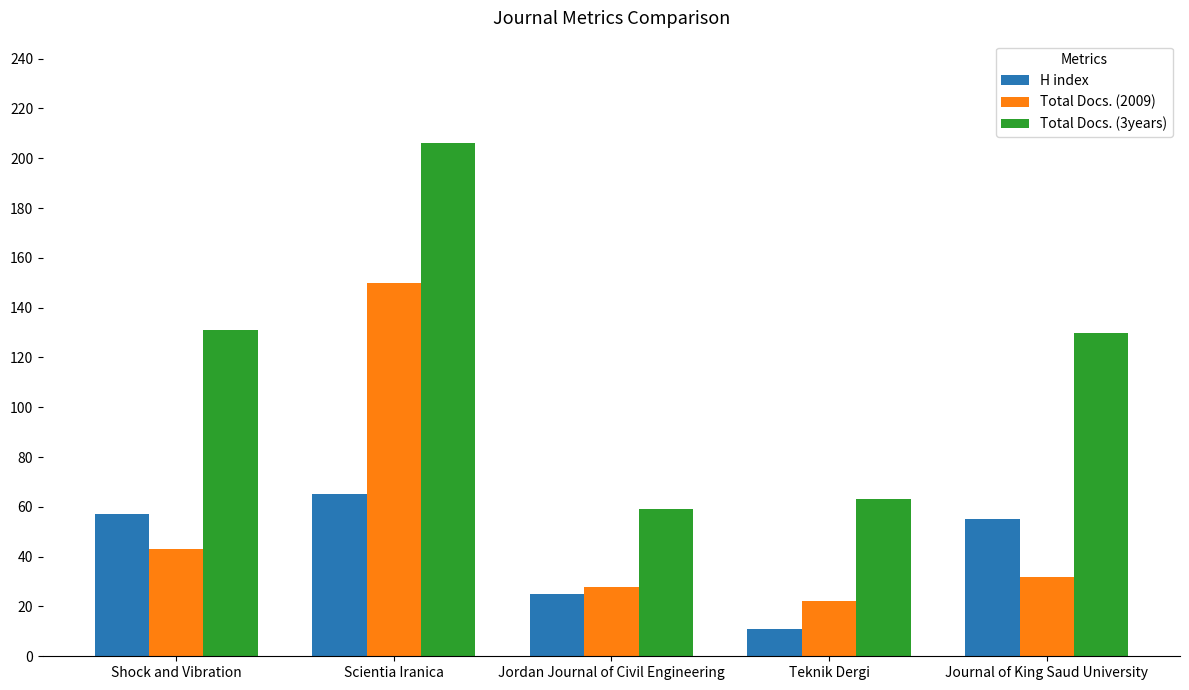

What is the total value across all series at Jordan Journal of Civil Engineering?

112